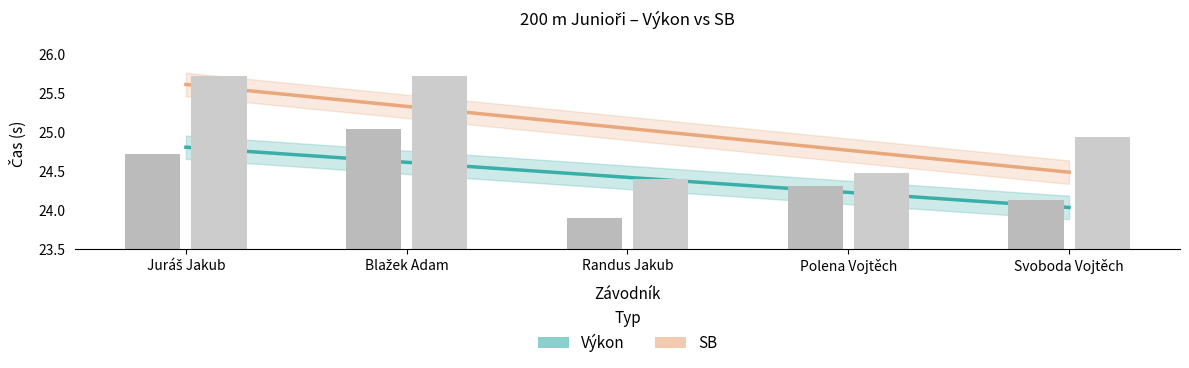

Reading left to right, what are all the values shown in this chart?

Výkon: Juráš Jakub=24.8	Blažek Adam=24.6	Randus Jakub=24.4	Polena Vojtěch=24.2	Svoboda Vojtěch=24.0
SB: Juráš Jakub=25.6	Blažek Adam=25.3	Randus Jakub=25.0	Polena Vojtěch=24.8	Svoboda Vojtěch=24.5